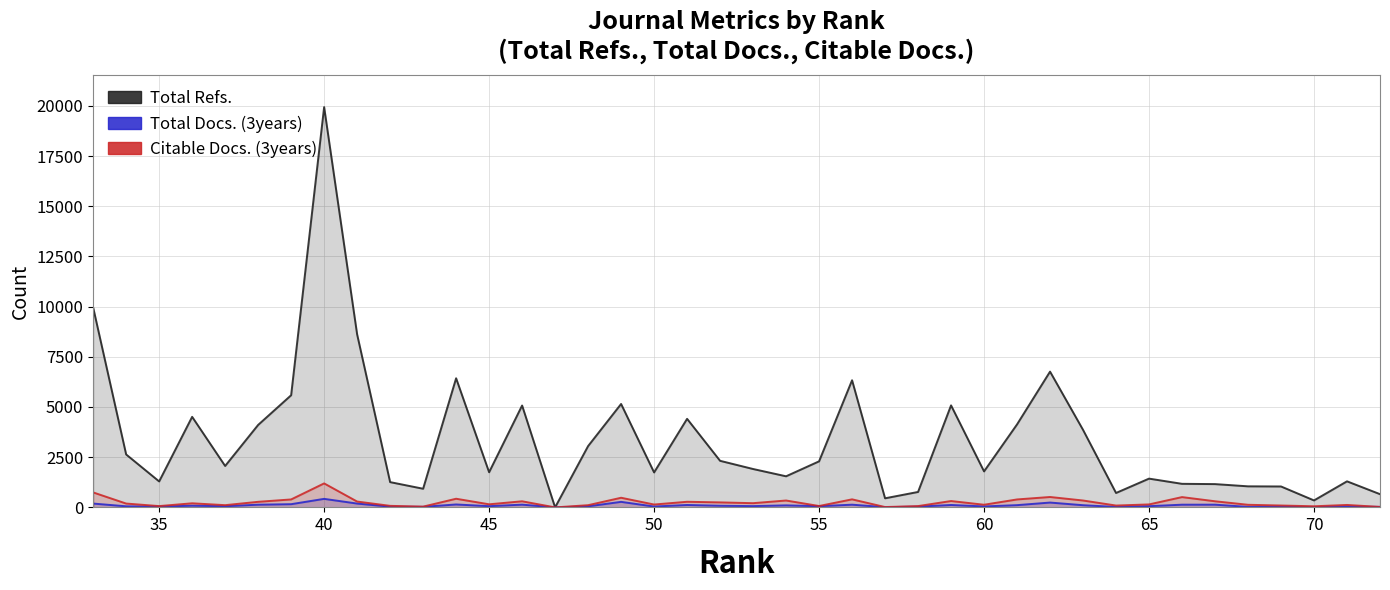

True or false: Citable Docs. (3years) and Total Refs. intersect in this chart.

False